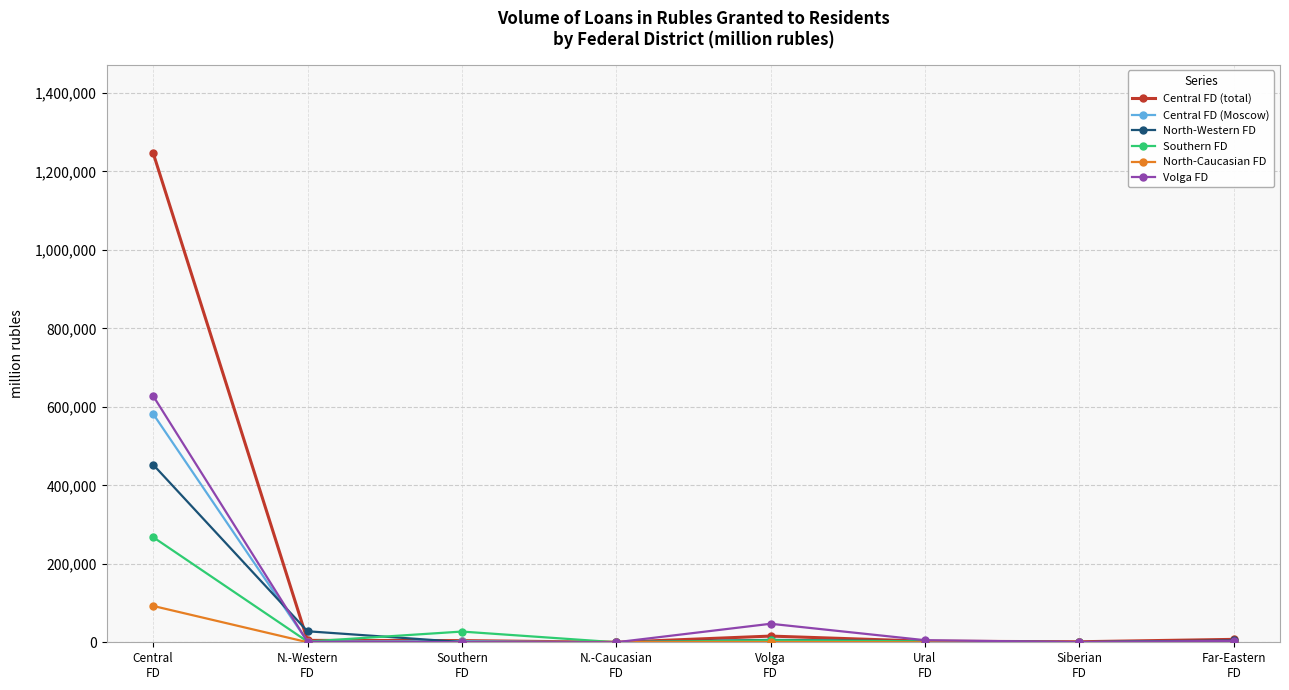

At how many categories does at least one series exceed 743087?

1